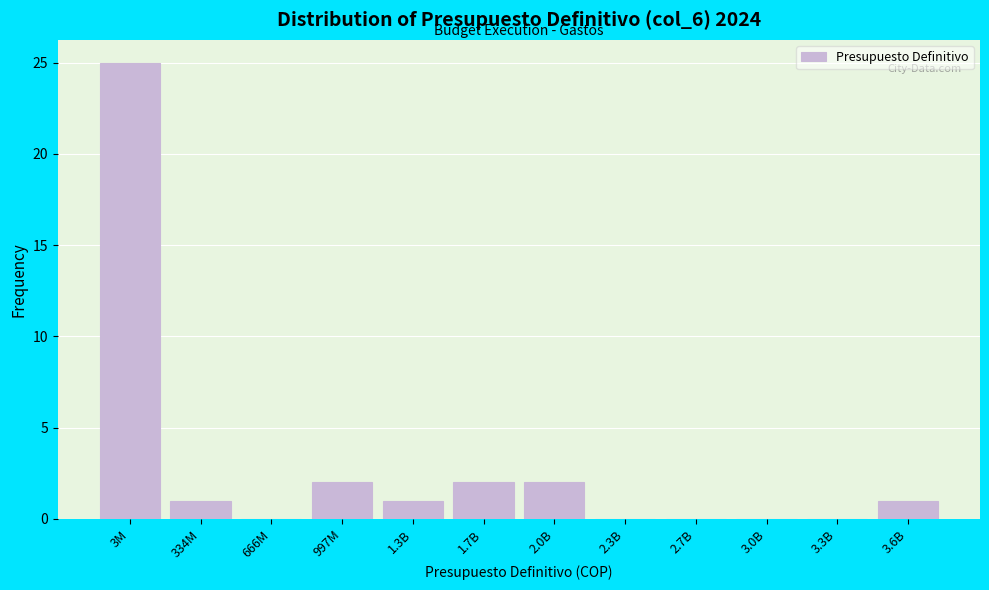

Reading left to right, list all the values displayed in this chart.

3M=25	334M=1	666M=0	997M=2	1.3B=1	1.7B=2	2.0B=2	2.3B=0	2.7B=0	3.0B=0	3.3B=0	3.6B=1